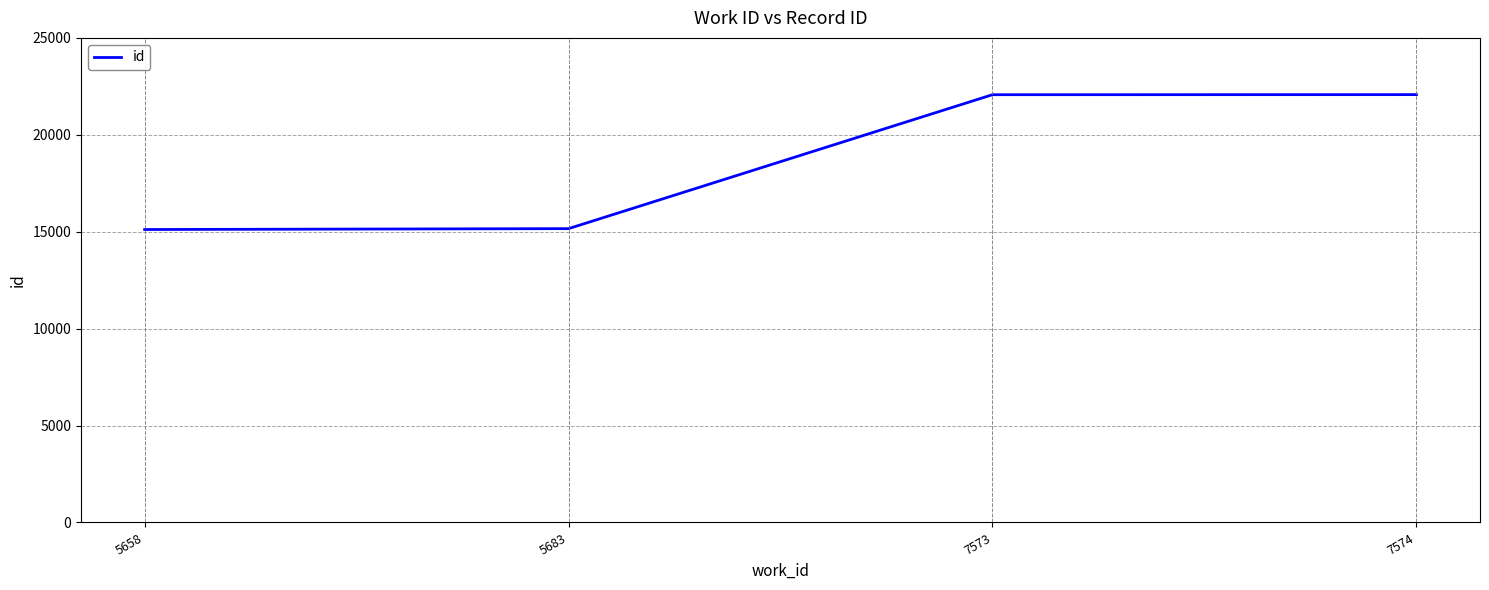

How many series are shown in this chart?

1